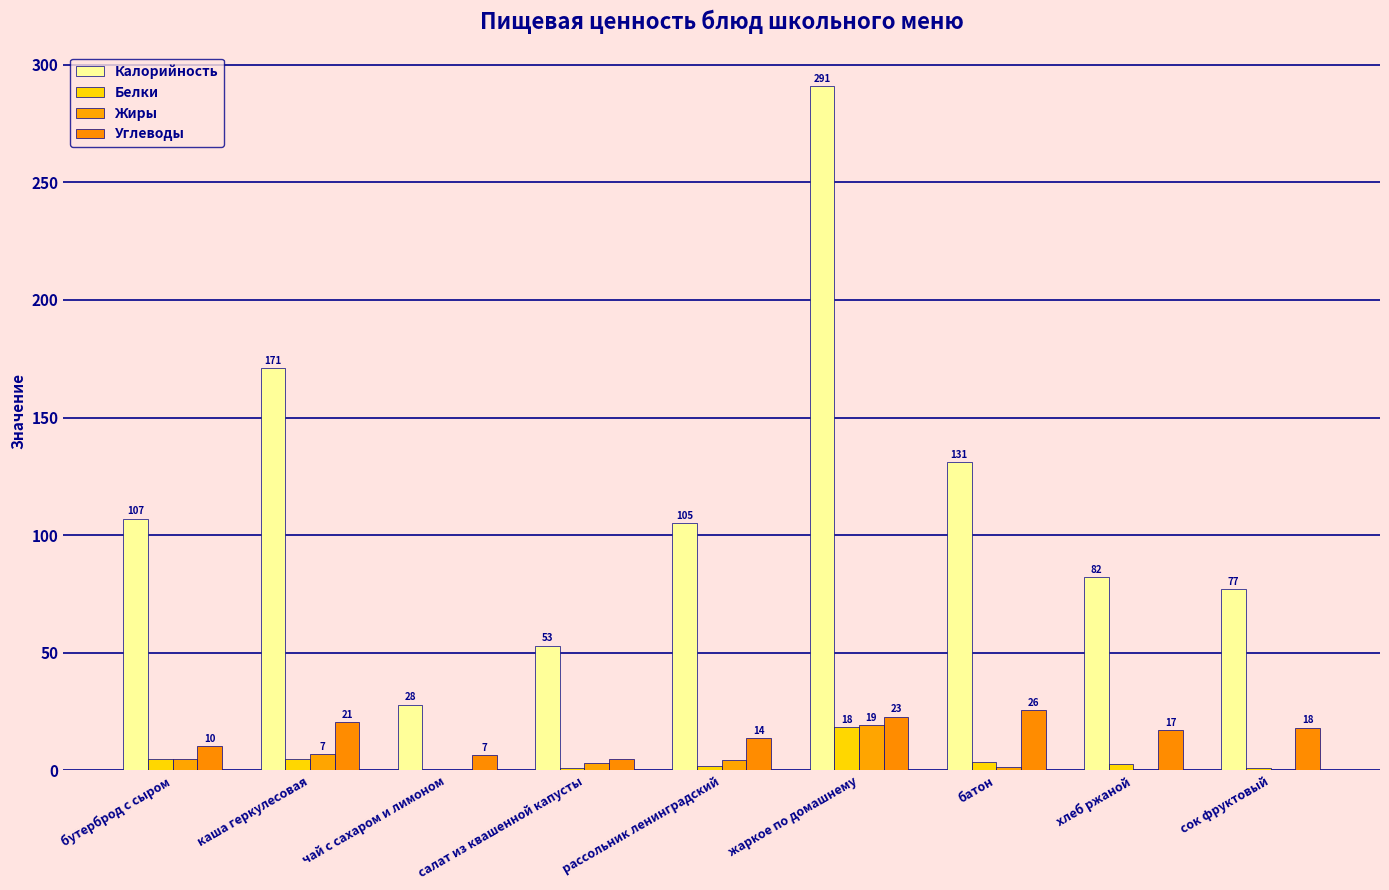

What is the difference between the maximum and minimum values in the Белки series?

18.4